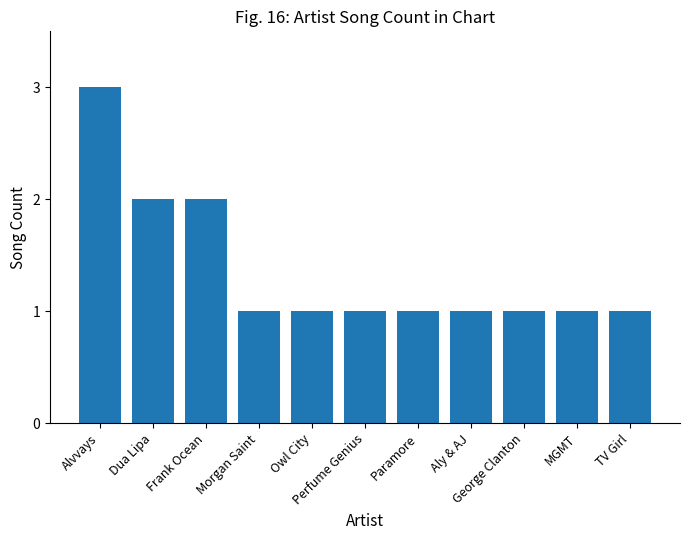

What is the change in value from Frank Ocean to Paramore?

-1